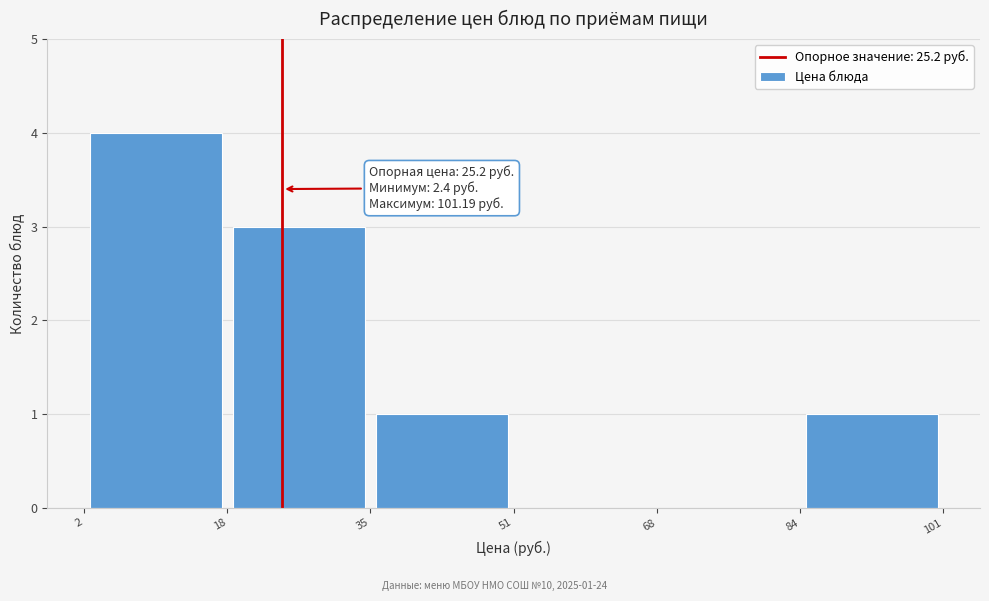

Over which range of the x-axis is the bar tallest?

2 to 18